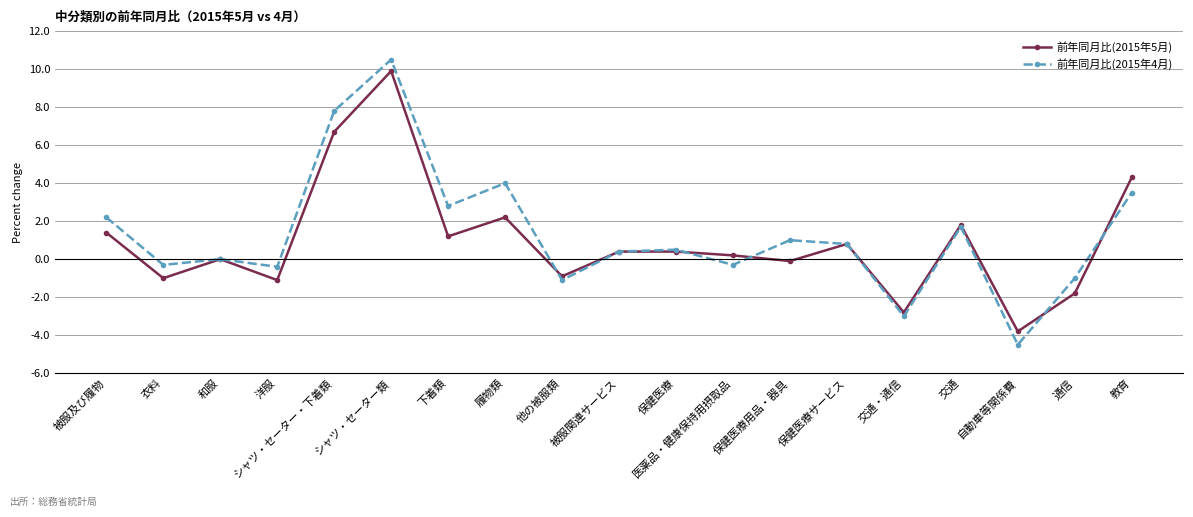

How many series are shown in this chart?

2